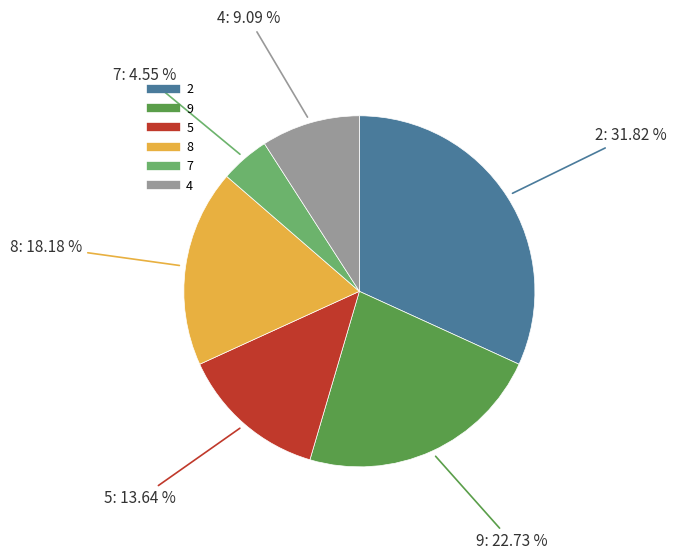

Is there a majority slice in this chart?

No